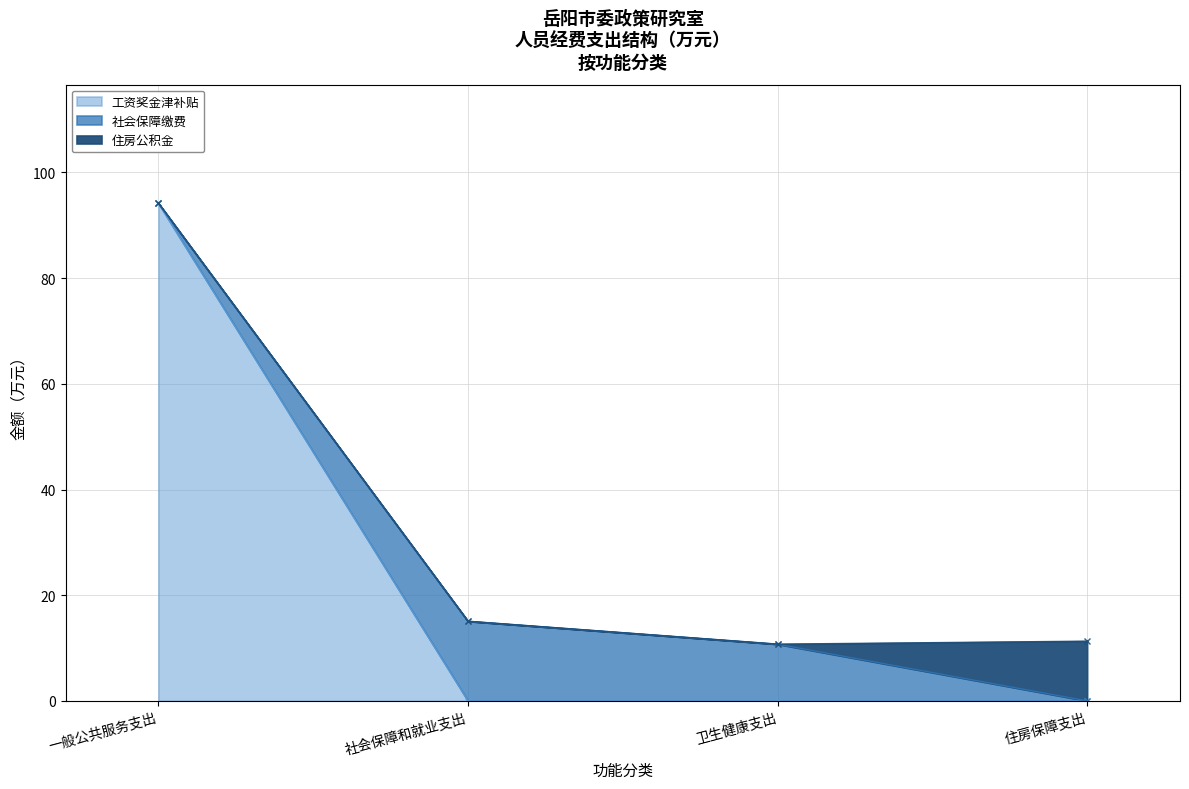

The value of 工资奖金津补贴 at 社会保障和就业支出 is 0.0. True or false?

True